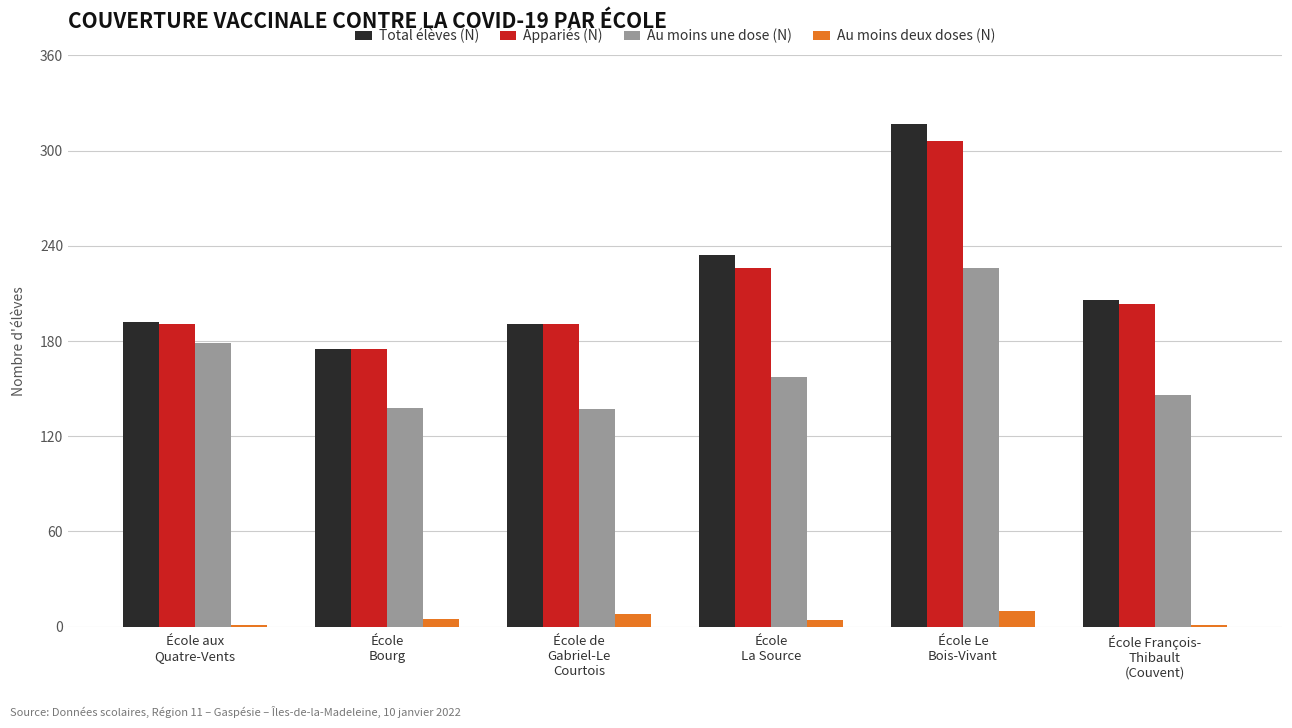

What is the maximum value shown in the chart?

317